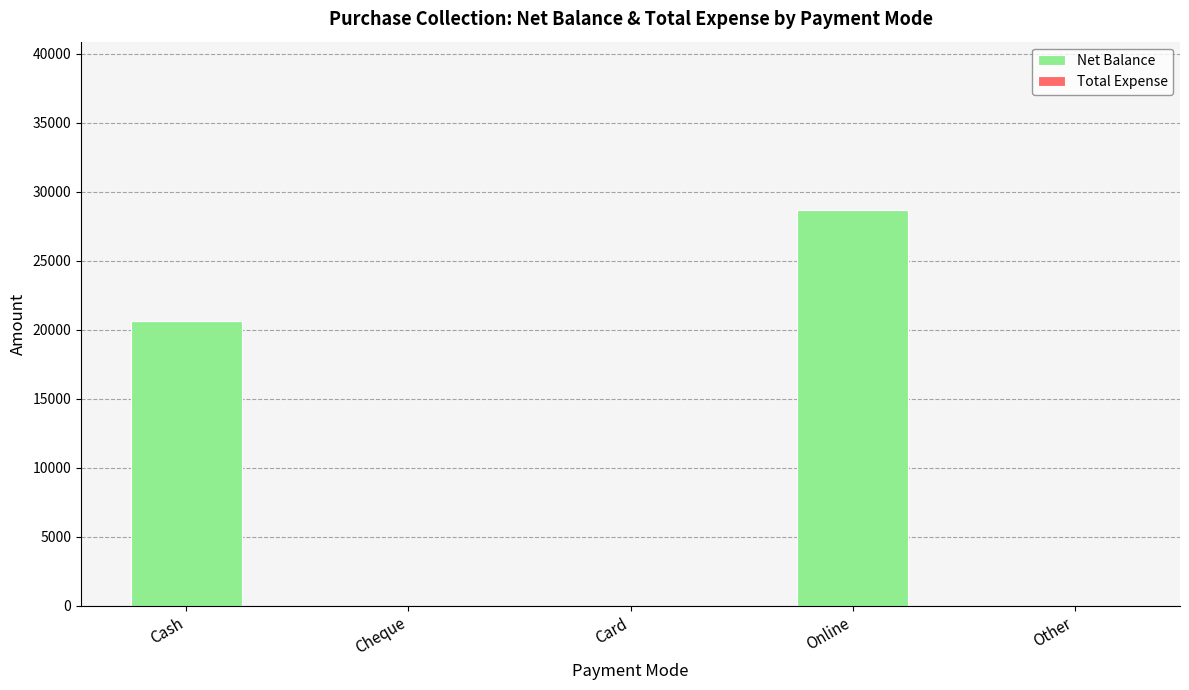

What is the approximate value at Online?

28700